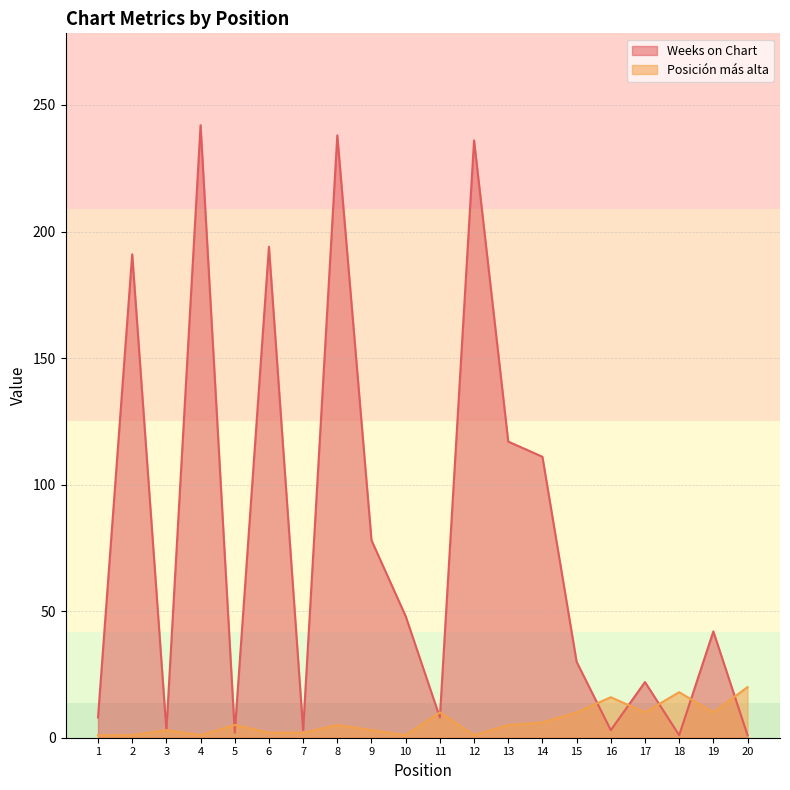

What is the sum of all Weeks on Chart values?

1578